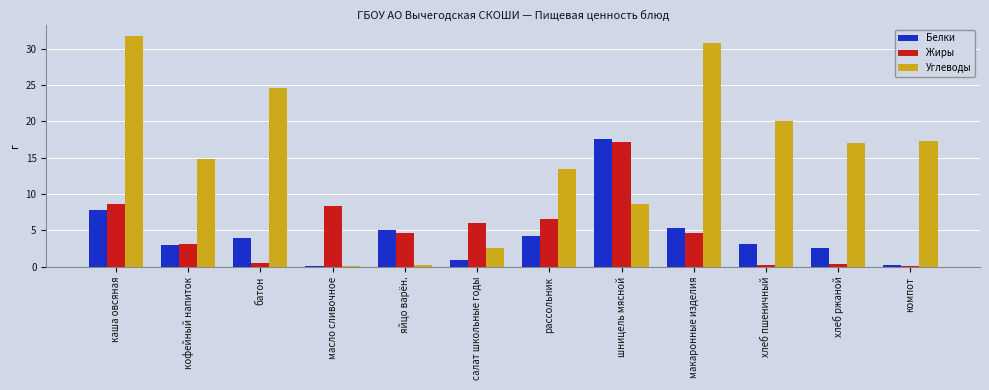

What are all the series names shown in the legend?

Белки, Жиры, Углеводы